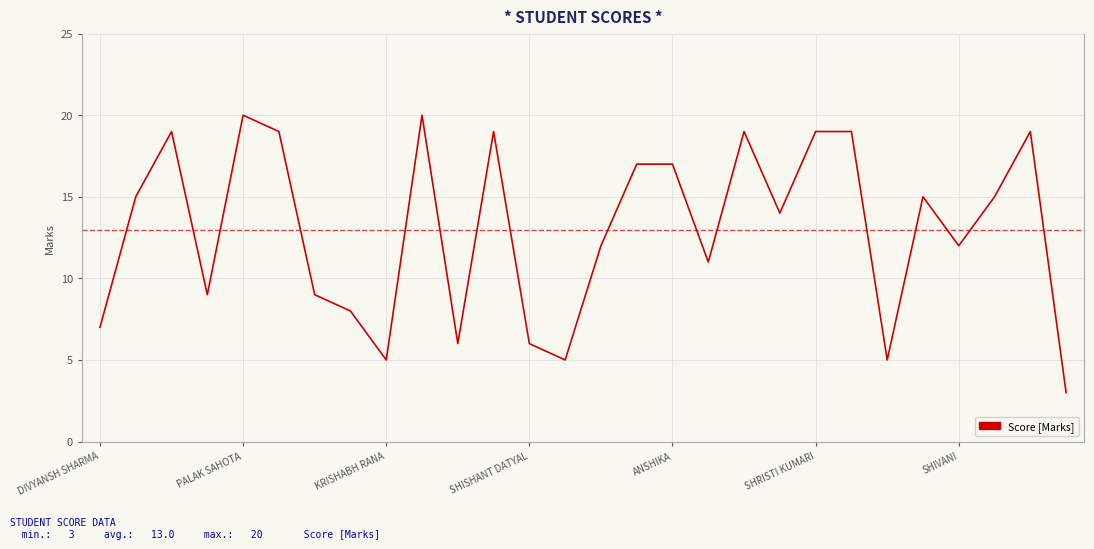

Does the chart display data point markers on the line(s)?

No